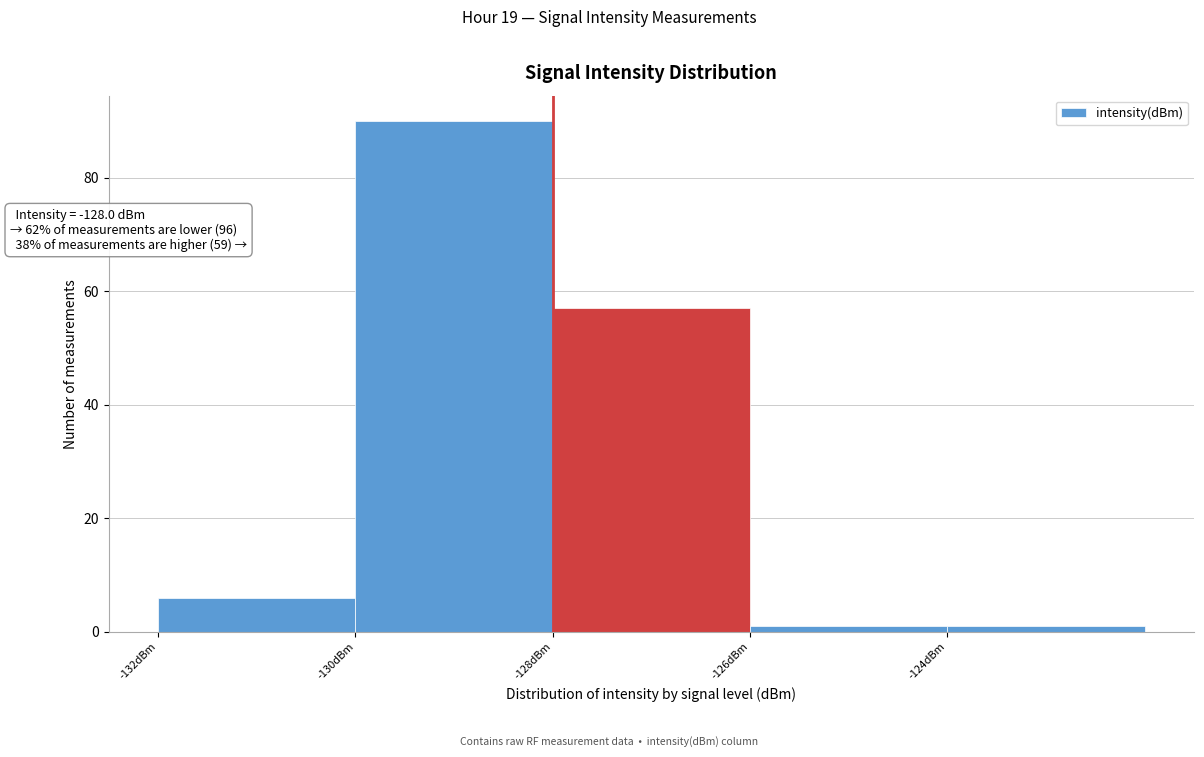

Over which range of the x-axis is the bar tallest?

-130 to -128